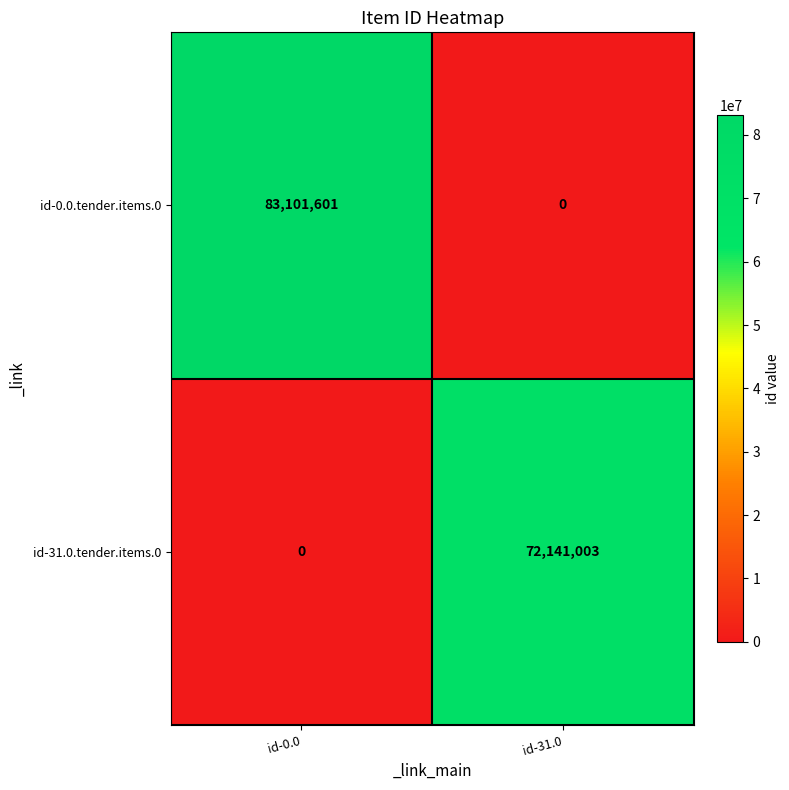

Reading left to right, what are all the values shown in this chart?

id-0.0.tender.items.0: id-0.0=83101601	id-31.0=0
id-31.0.tender.items.0: id-0.0=0	id-31.0=72141003